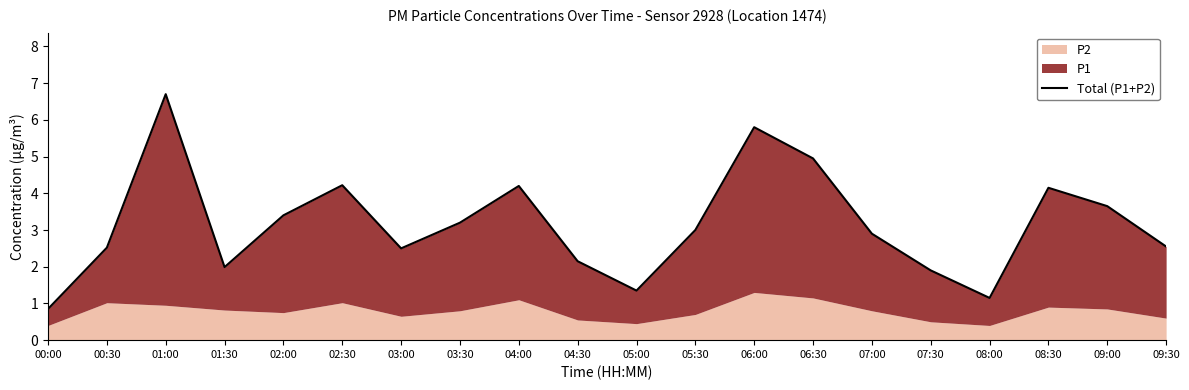

Which category has the lowest value across all series?

00:00